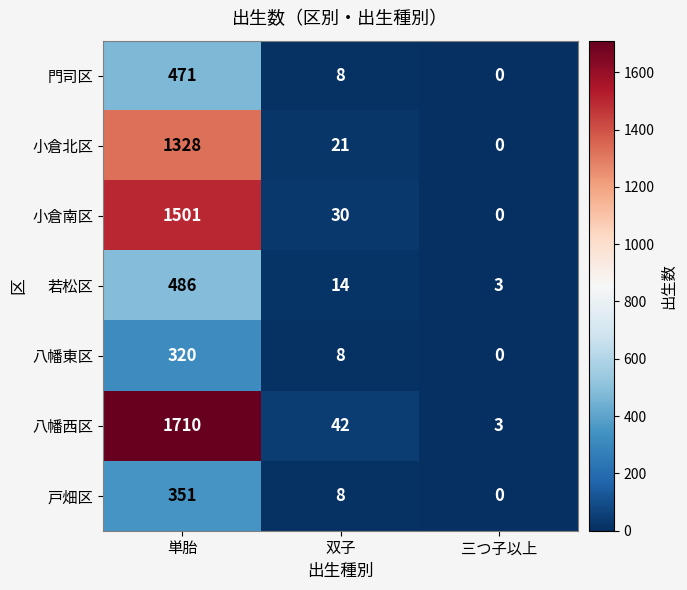

Between 双子 and 三つ子以上, which series saw the biggest shift?

八幡西区